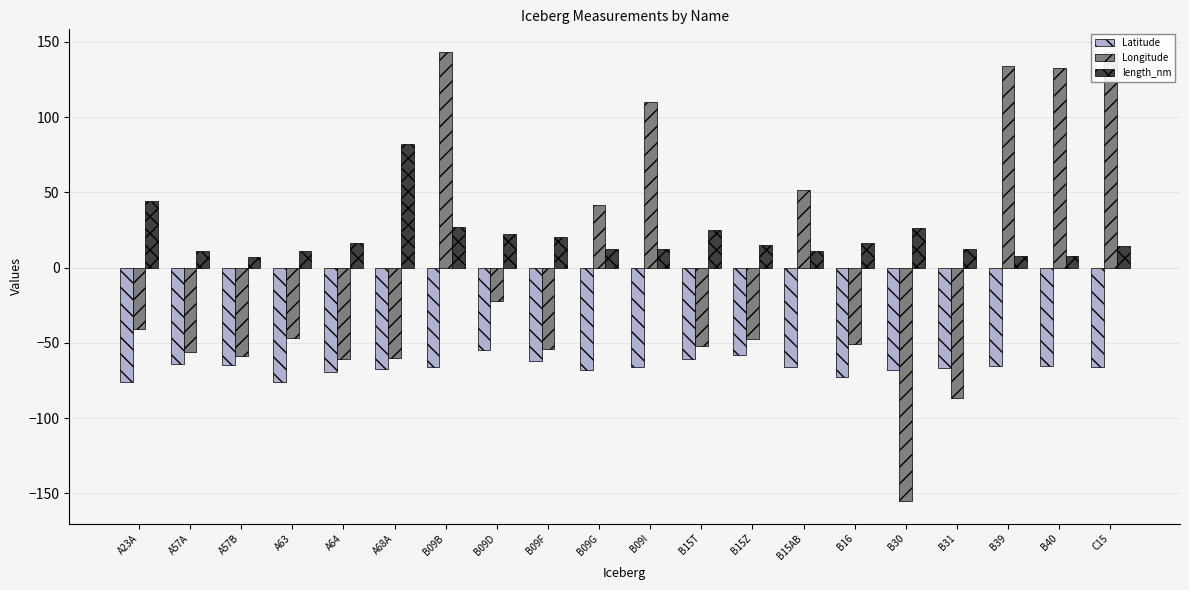

What is the sum of the length_nm values at A57A and B31?

23.0